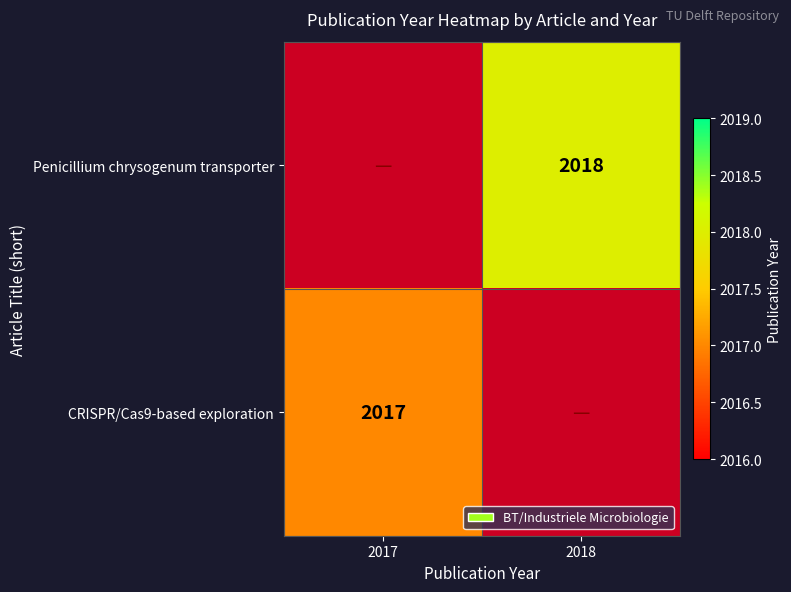

The CRISPR/Cas9-based exploration series shows 2017 at 2017. True or false?

True